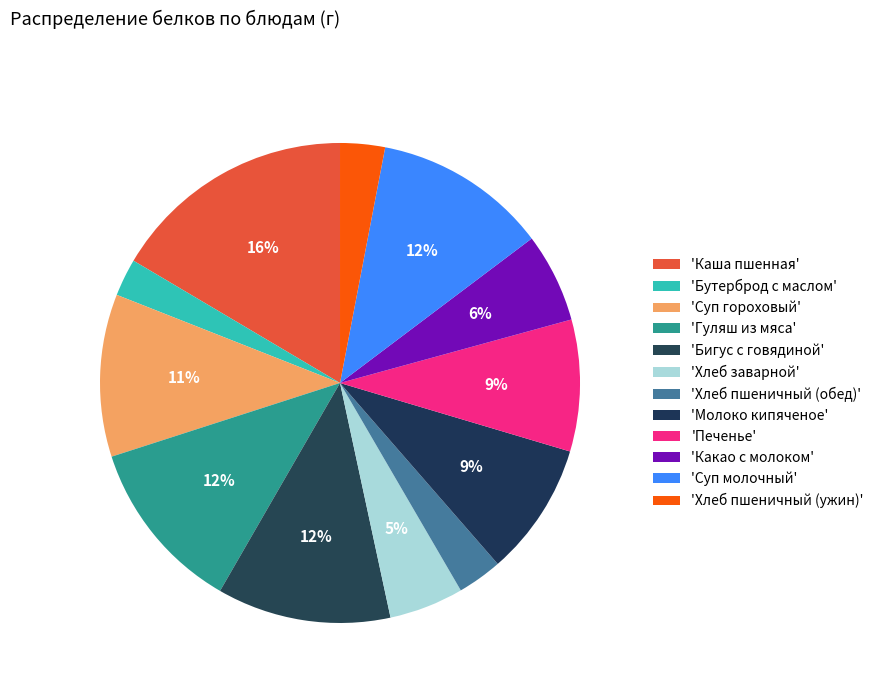

How many slices are in this pie chart?

12